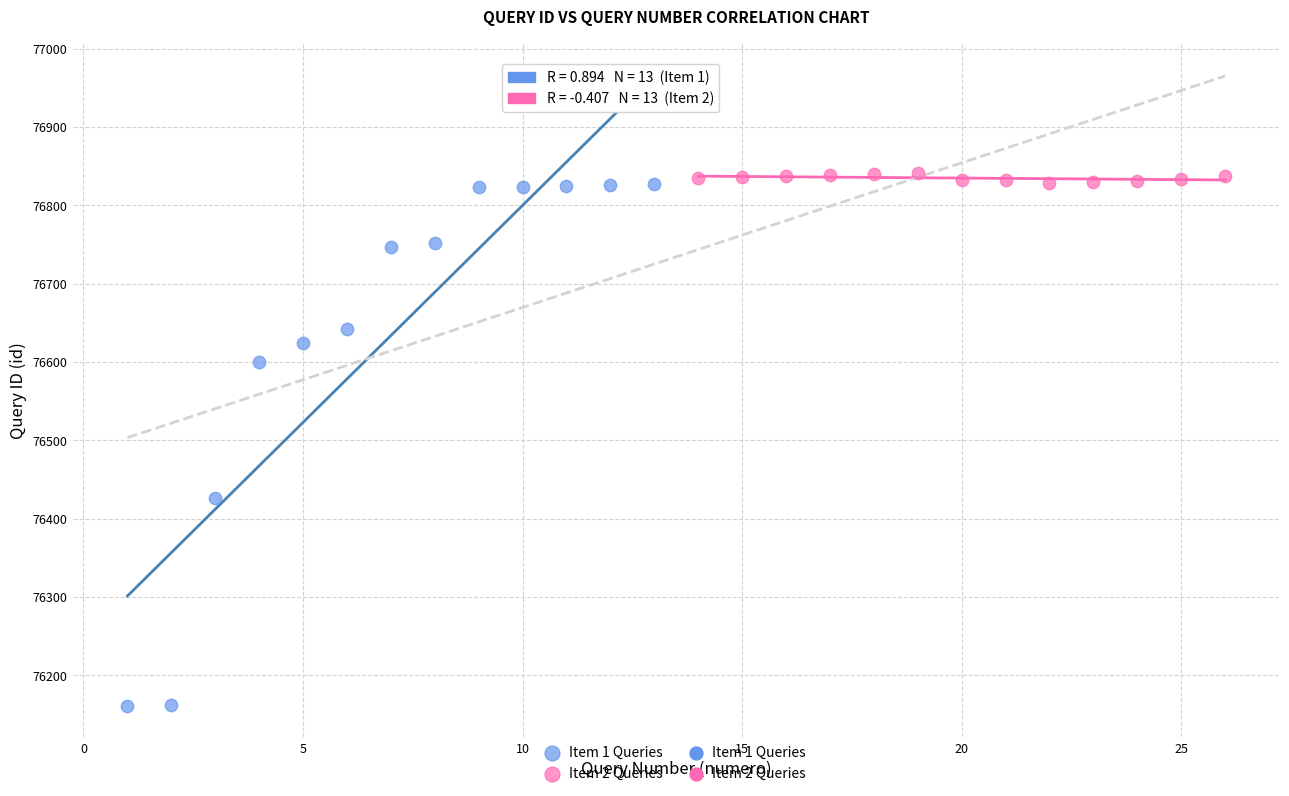

Which series contains the highest Y value?

Item 2 Queries